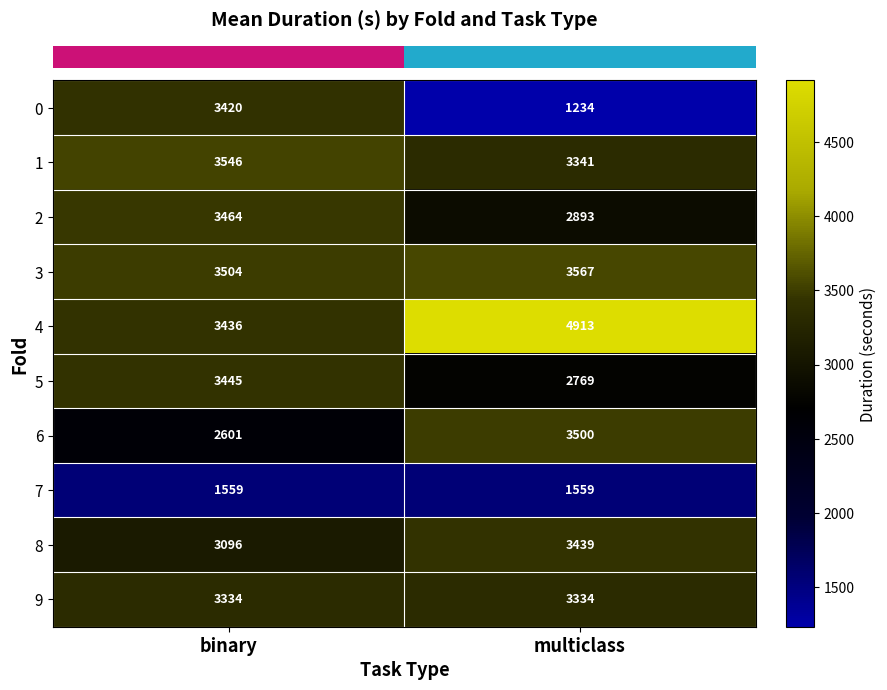

Between binary and multiclass, which series saw the biggest shift?

0